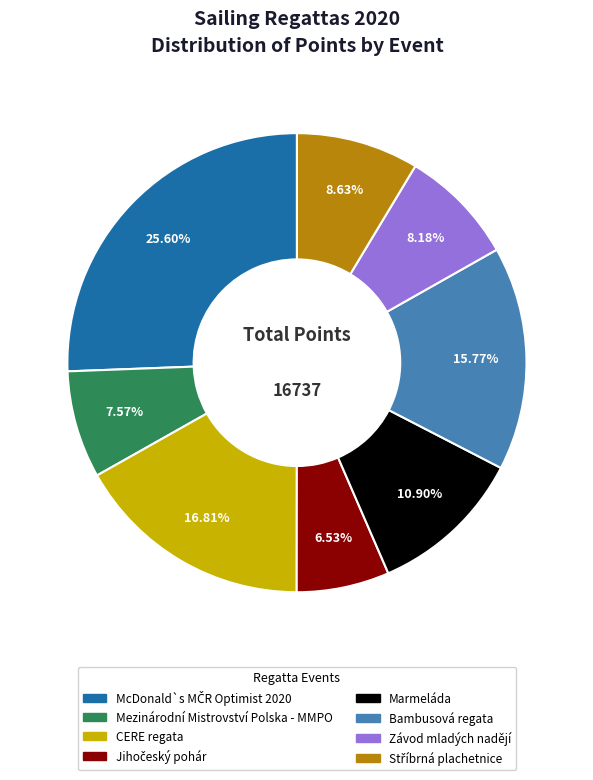

To the nearest percent, what portion does Marmeláda represent?

11%